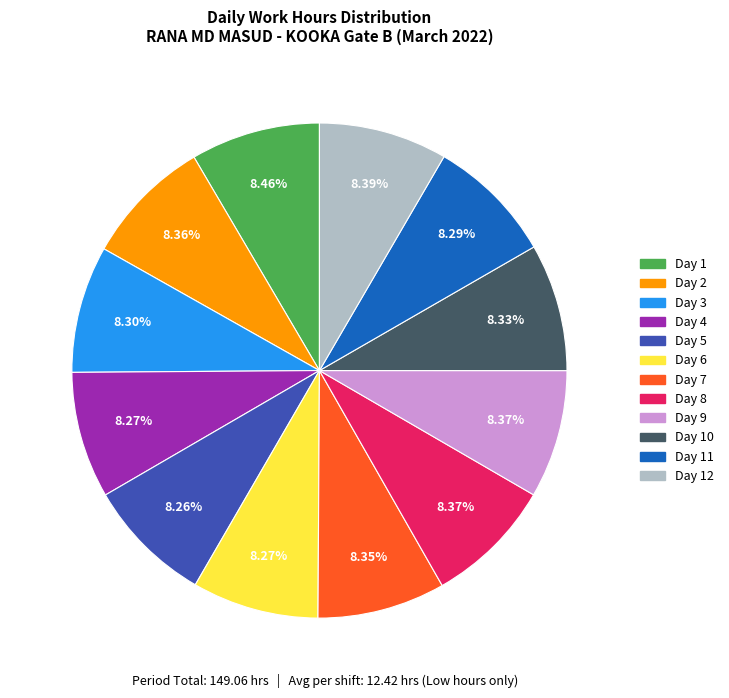

What is the ratio of the value at Day 12 to the value at Day 4?

1.0